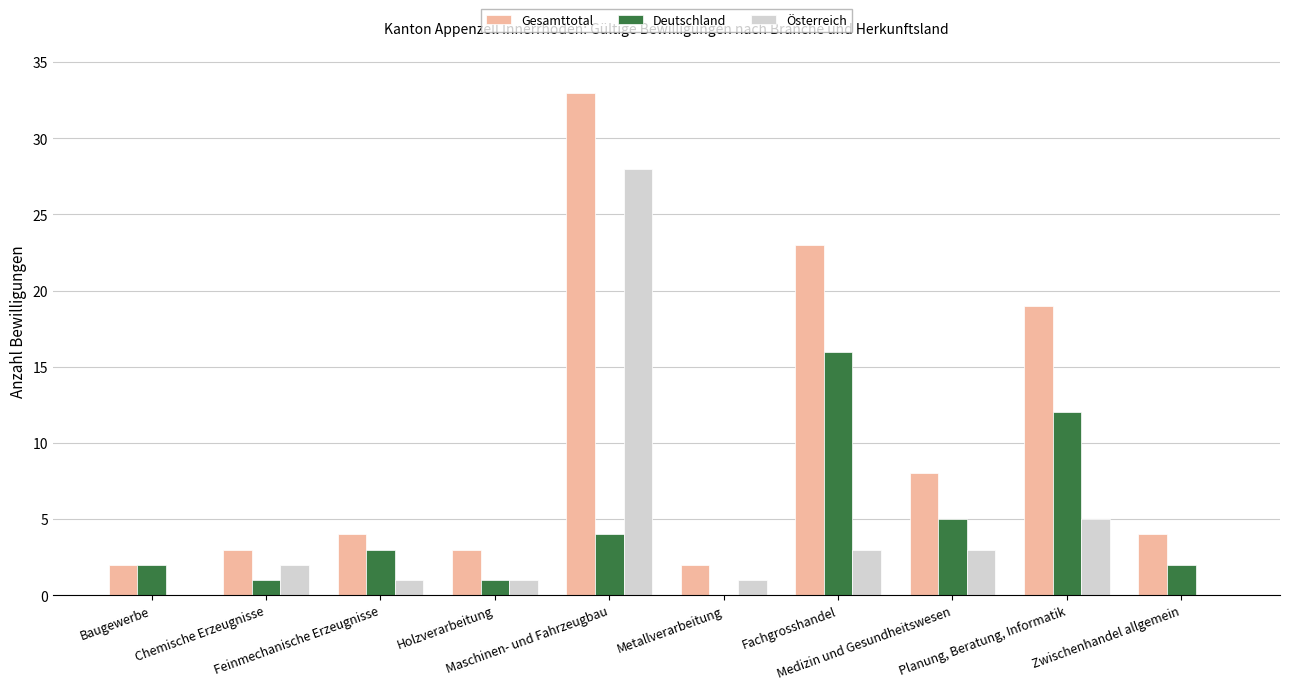

What is the sum of all Deutschland values?

46